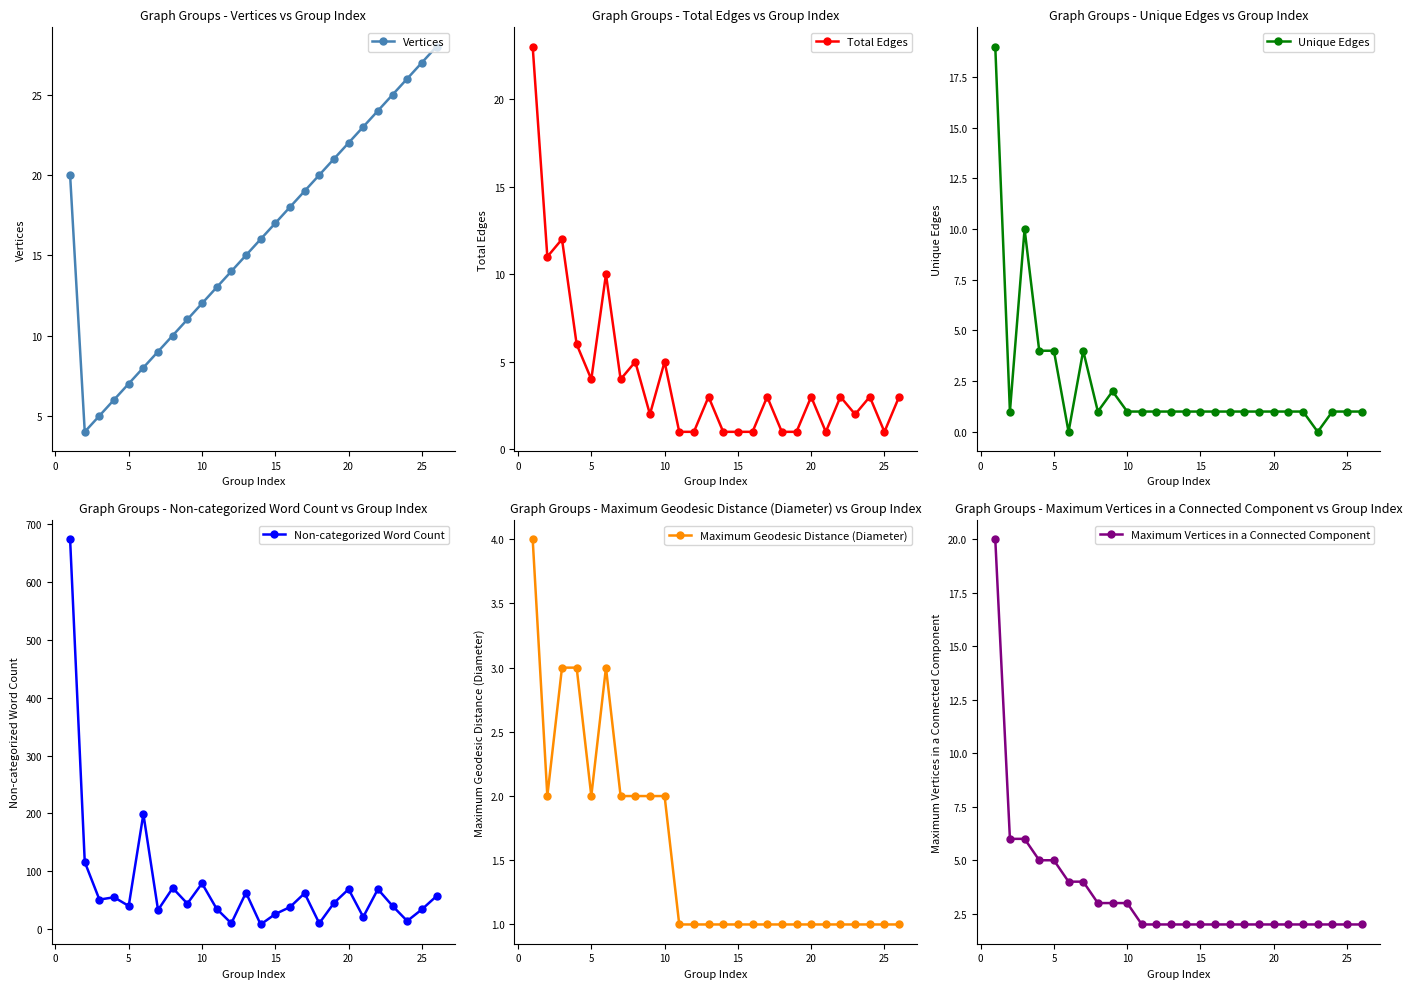

True or false: Unique Edges and Maximum Vertices in a Connected Component intersect in this chart.

True